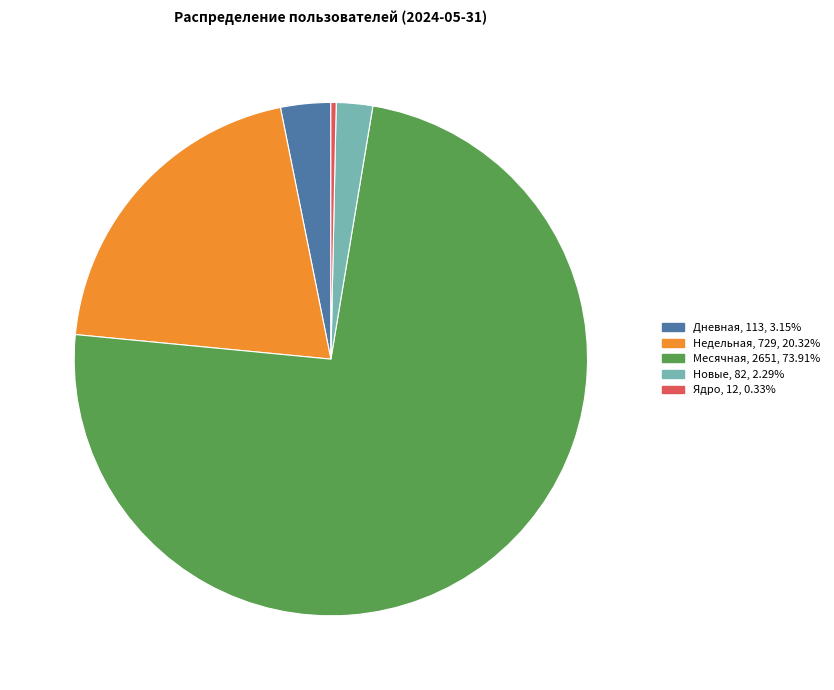

The Ядро slice represents 0% of the pie. True or false?

True